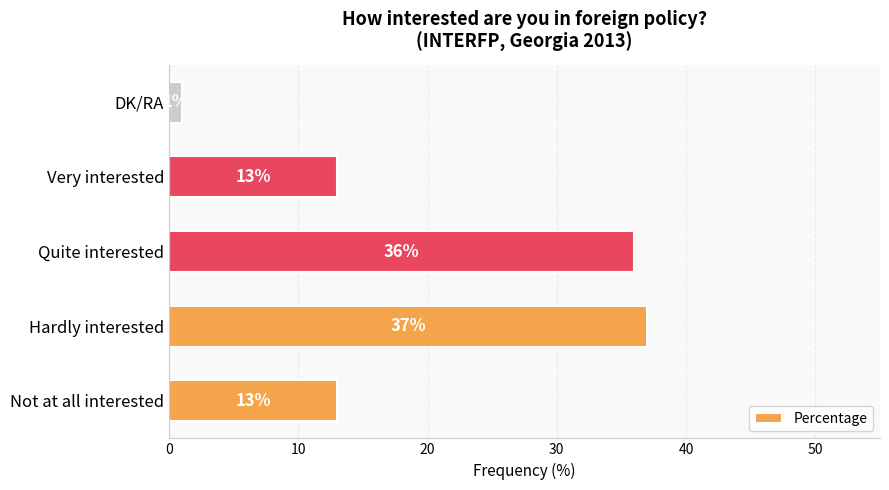

True or false: the data shows 13 at Hardly interested.

False